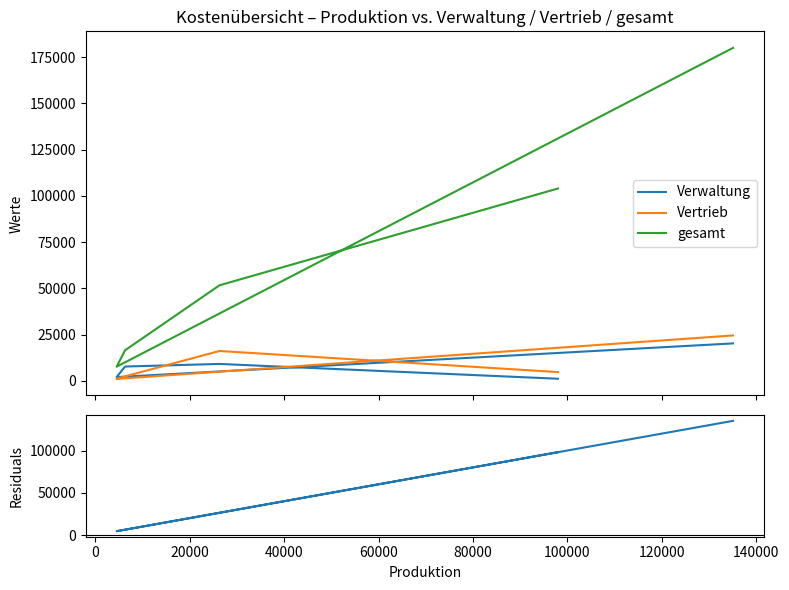

Is the value of Residuals at −20000 greater than the value of Vertrieb at 40000?

Yes